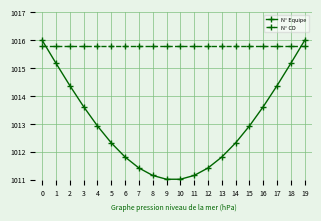

The value of N° CD at 1 is 1683.2. True or false?

False